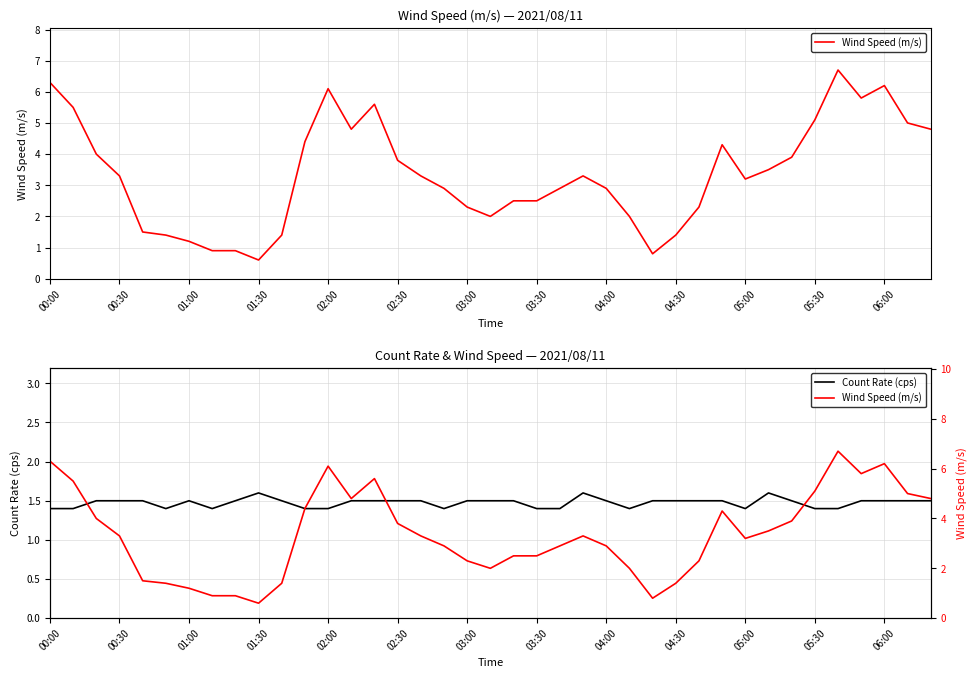

How many lines are shown in the chart?

2